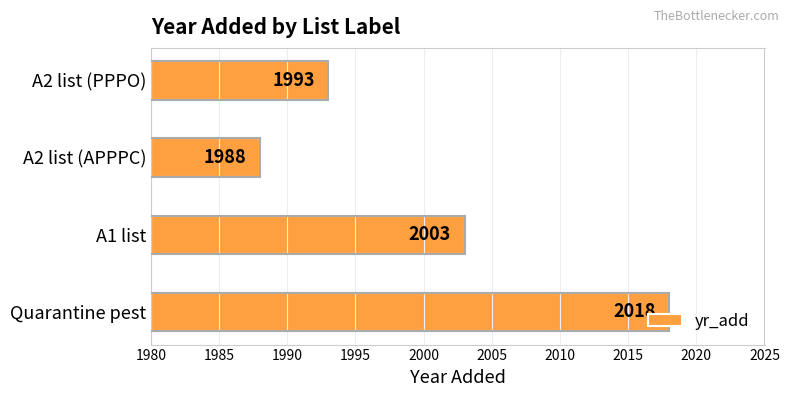

Which category has the lowest value across all series?

A2 list (APPPC)